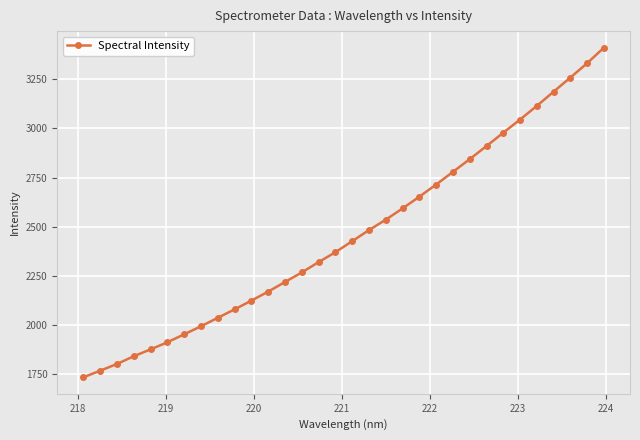

What is the maximum value shown in the chart?

3409.7